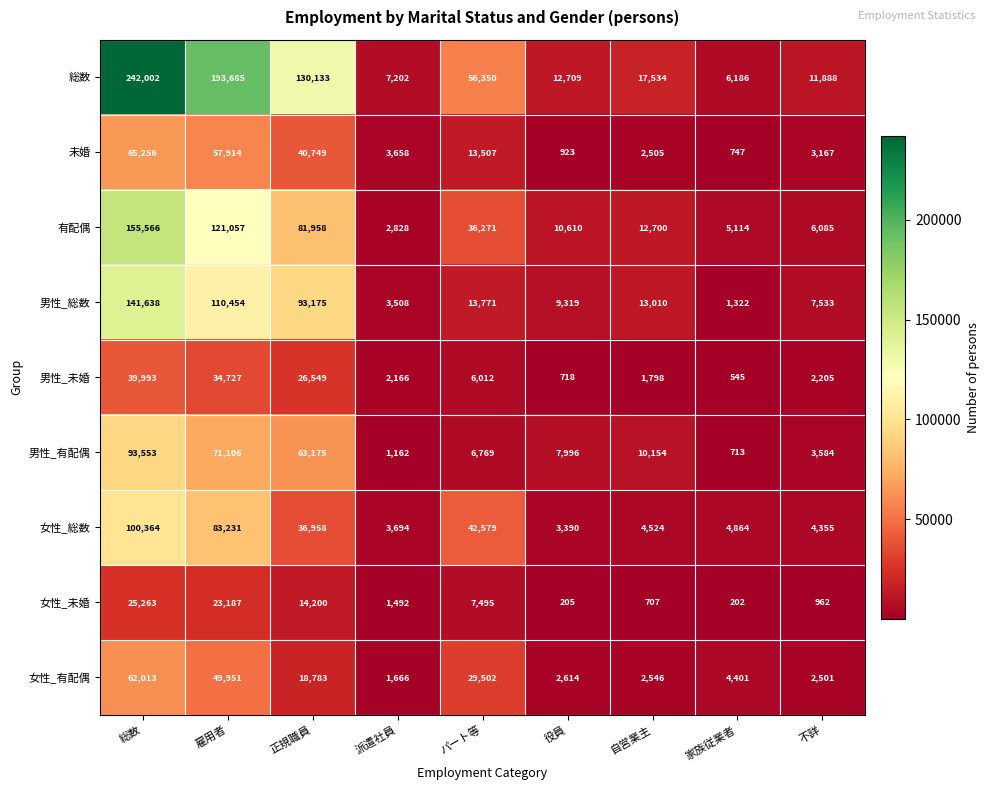

What is the difference between the highest and lowest values at 総数?

216739